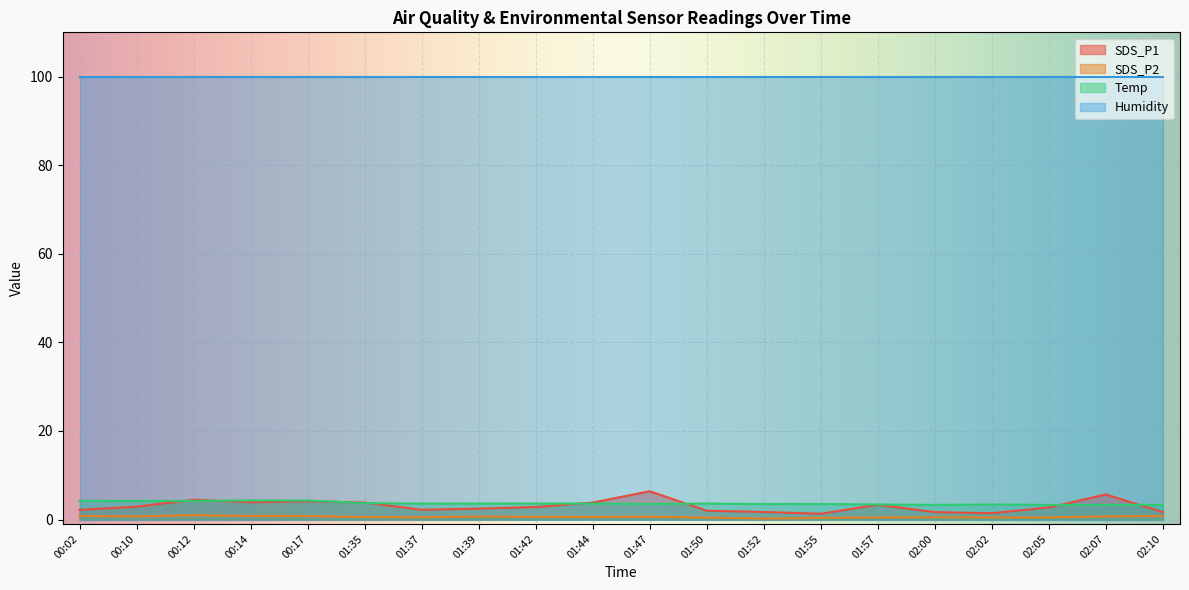

At which category does SDS_P2 reach its first local valley?

00:10